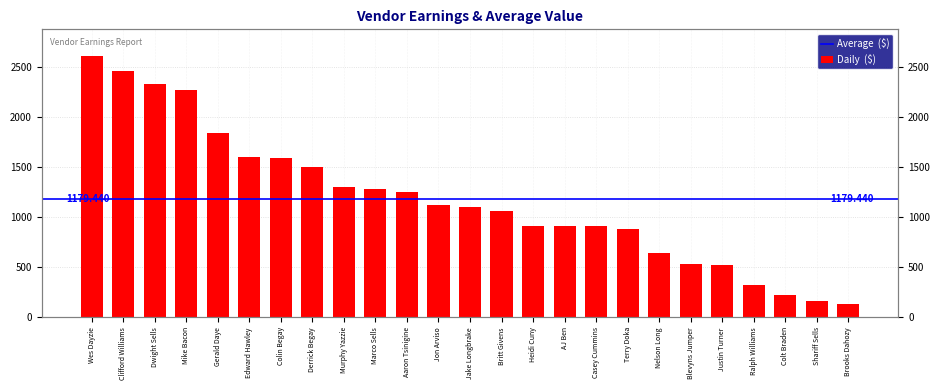

What value does the data have at Justin Turner?

521.0